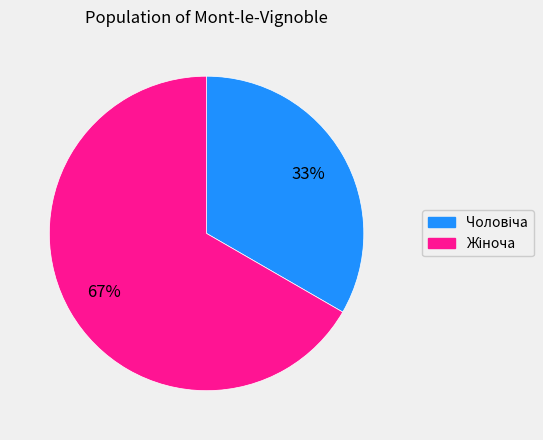

To the nearest percent, what is the average slice percentage?

50%